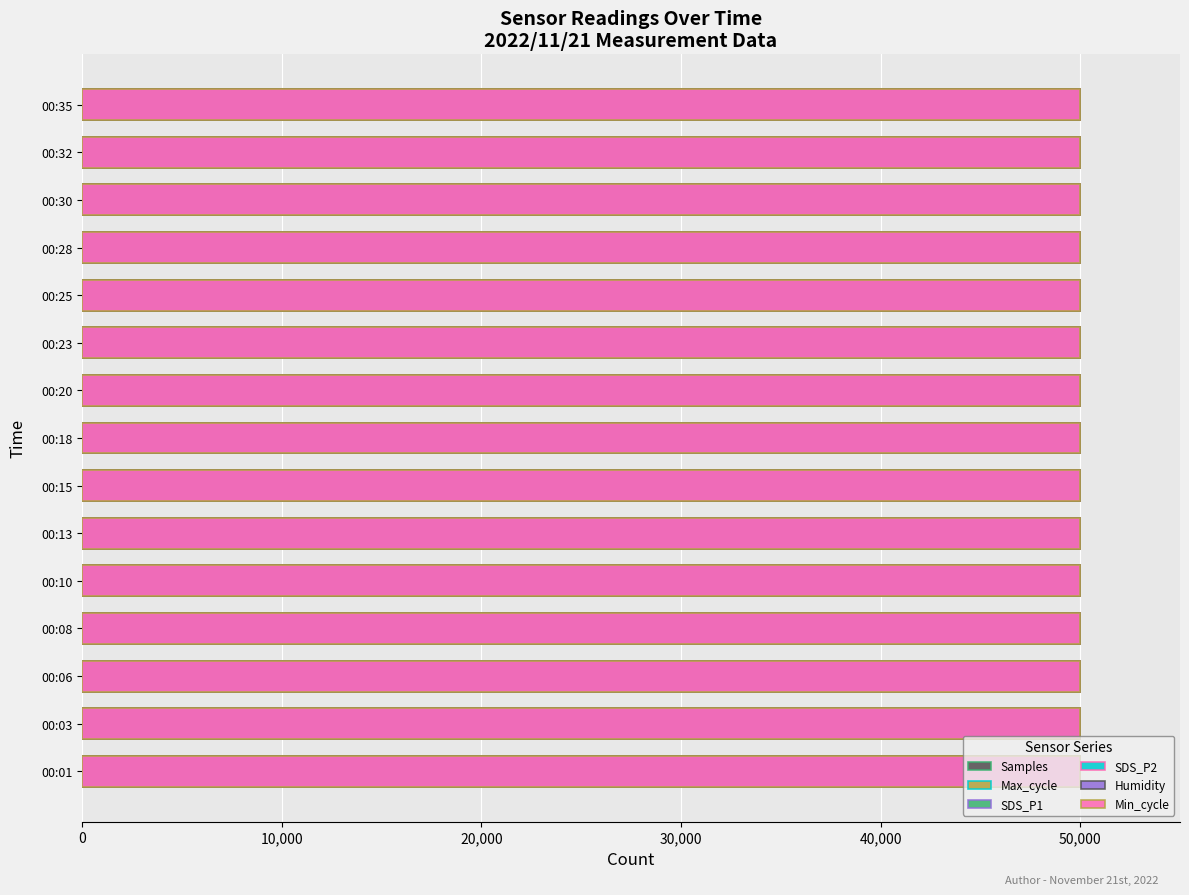

How many data points in Samples are above 49957?

8